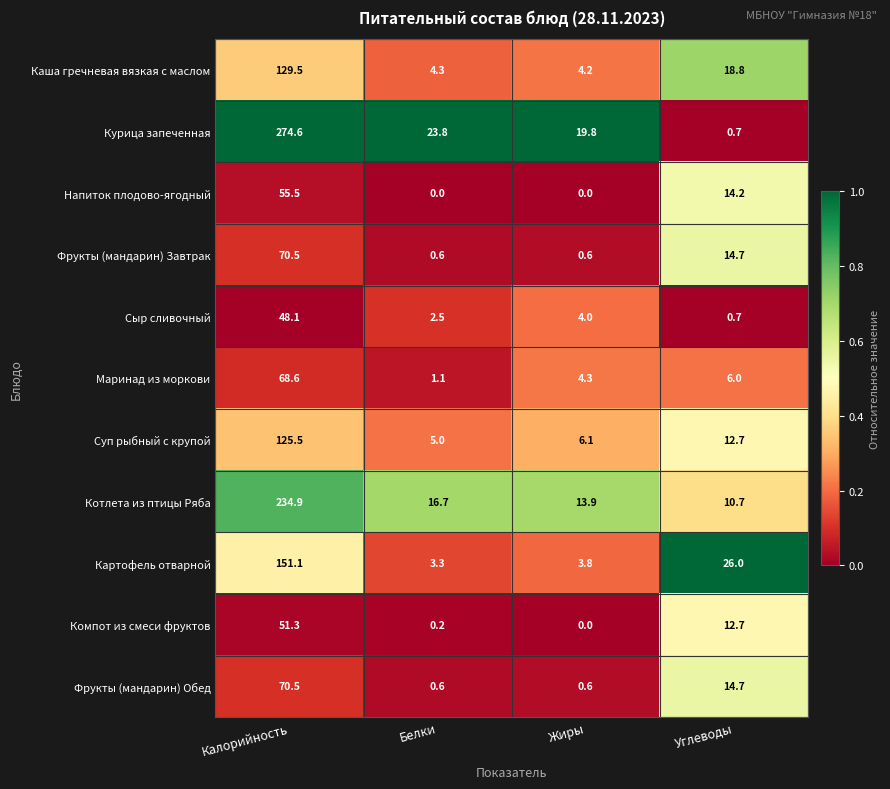

At which label does Котлета из птицы Ряба reach its peak?

Калорийность